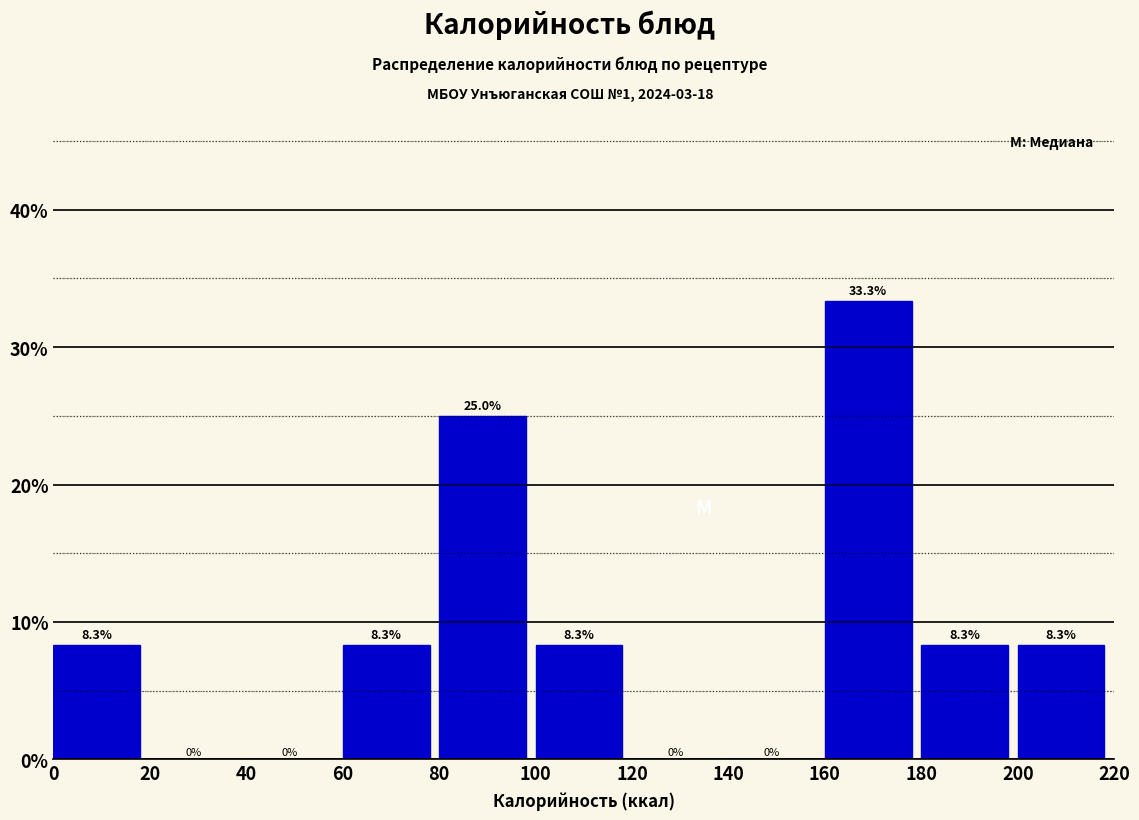

Reading left to right, transcribe this chart: for each bar, give the range it covers on the x-axis and its height.

0 to 20: 8.3
20 to 40: 0.0
40 to 60: 0.0
60 to 80: 8.3
80 to 100: 25.0
100 to 120: 8.3
120 to 140: 0.0
140 to 160: 0.0
160 to 180: 33.3
180 to 200: 8.3
200 to 220: 8.3